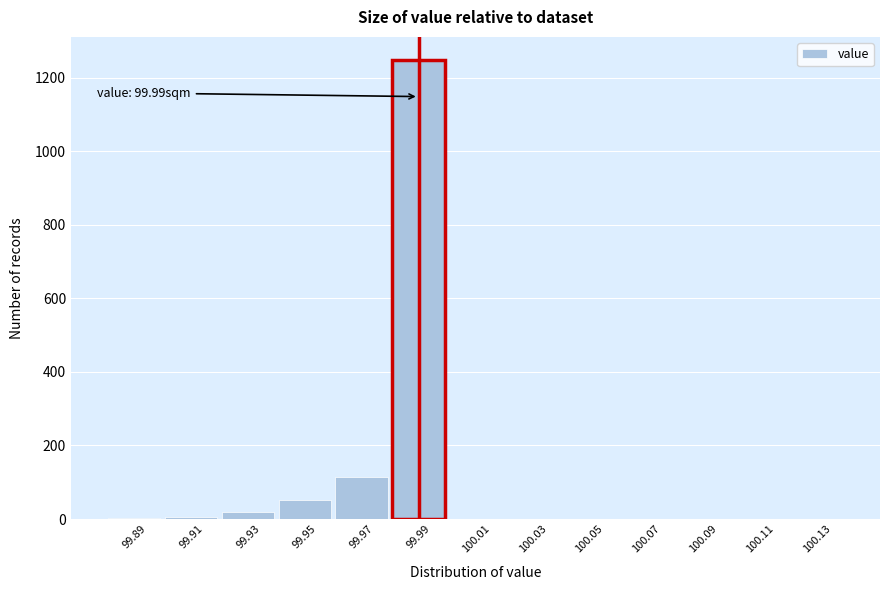

What is the maximum value shown in the chart?

1248